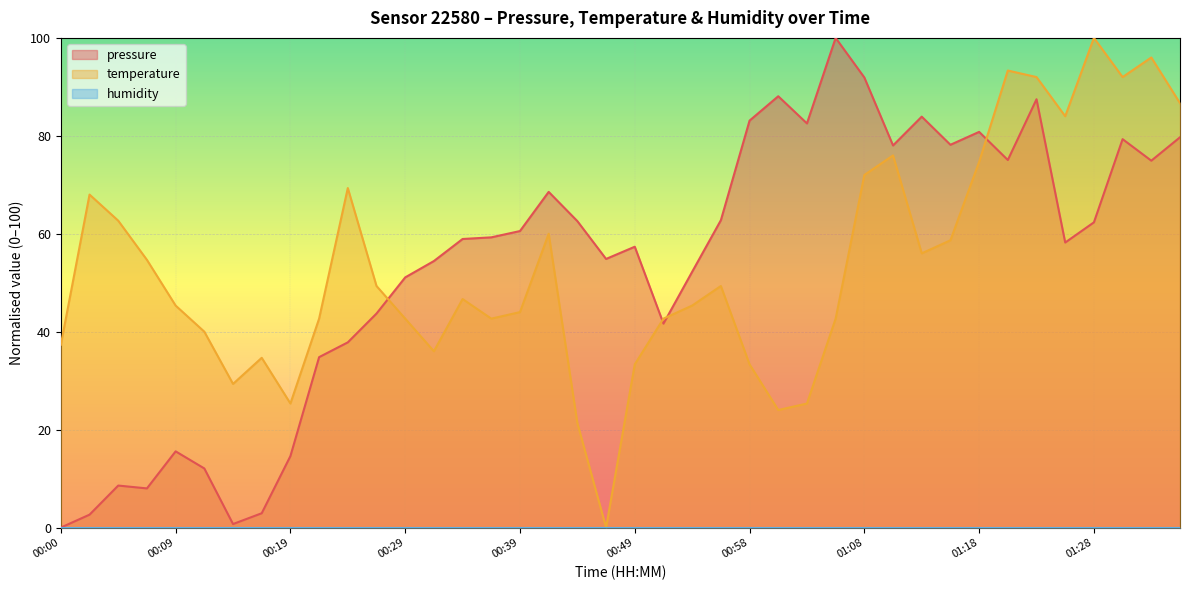

List the series in order of their overall mean, lowest first.

temperature, pressure